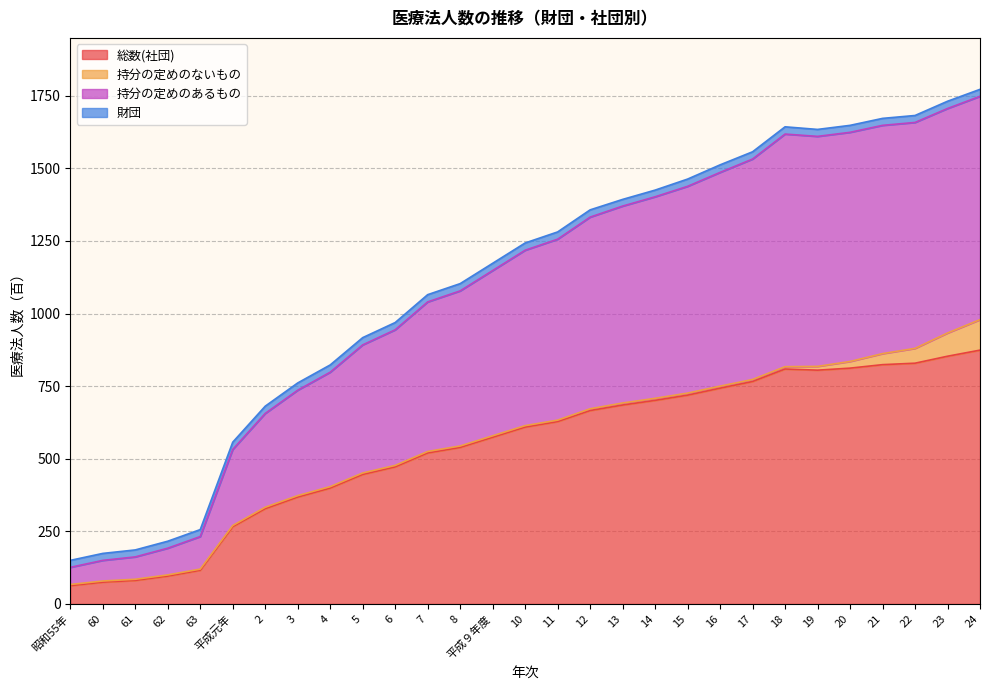

True or false: 総数(社団) has a value of 949 at 平成９年度.

False